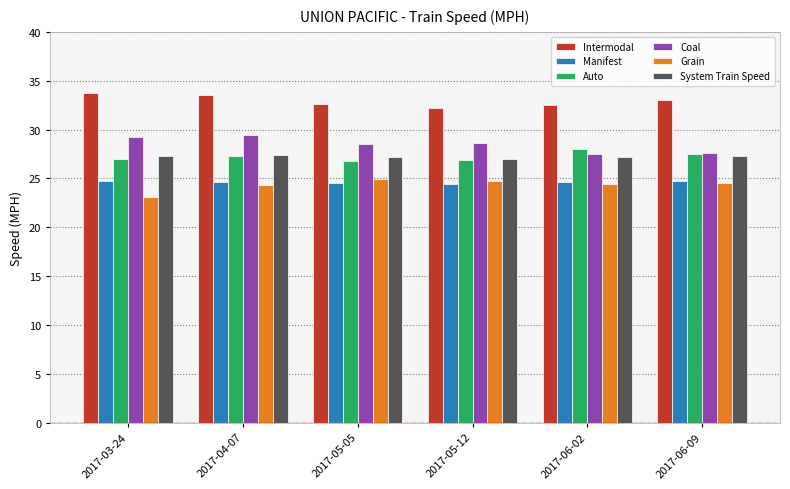

What is the lowest value of the Grain series?

23.1